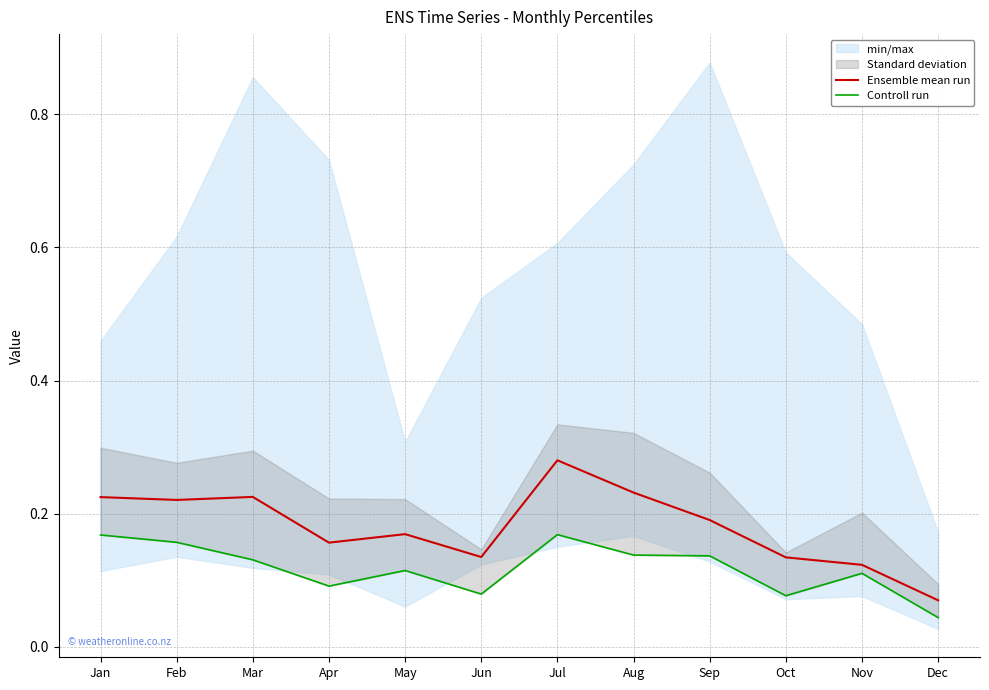

Which series changed the most between Mar and Oct?

Ensemble mean run